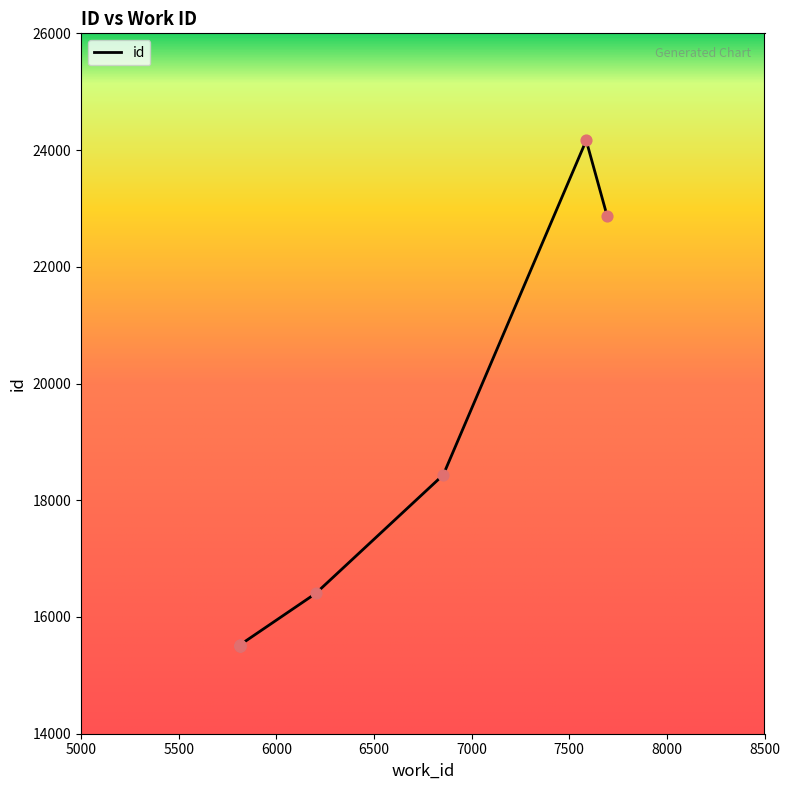

What is the ratio of the value at 5813 to the value at 5813?

1.0